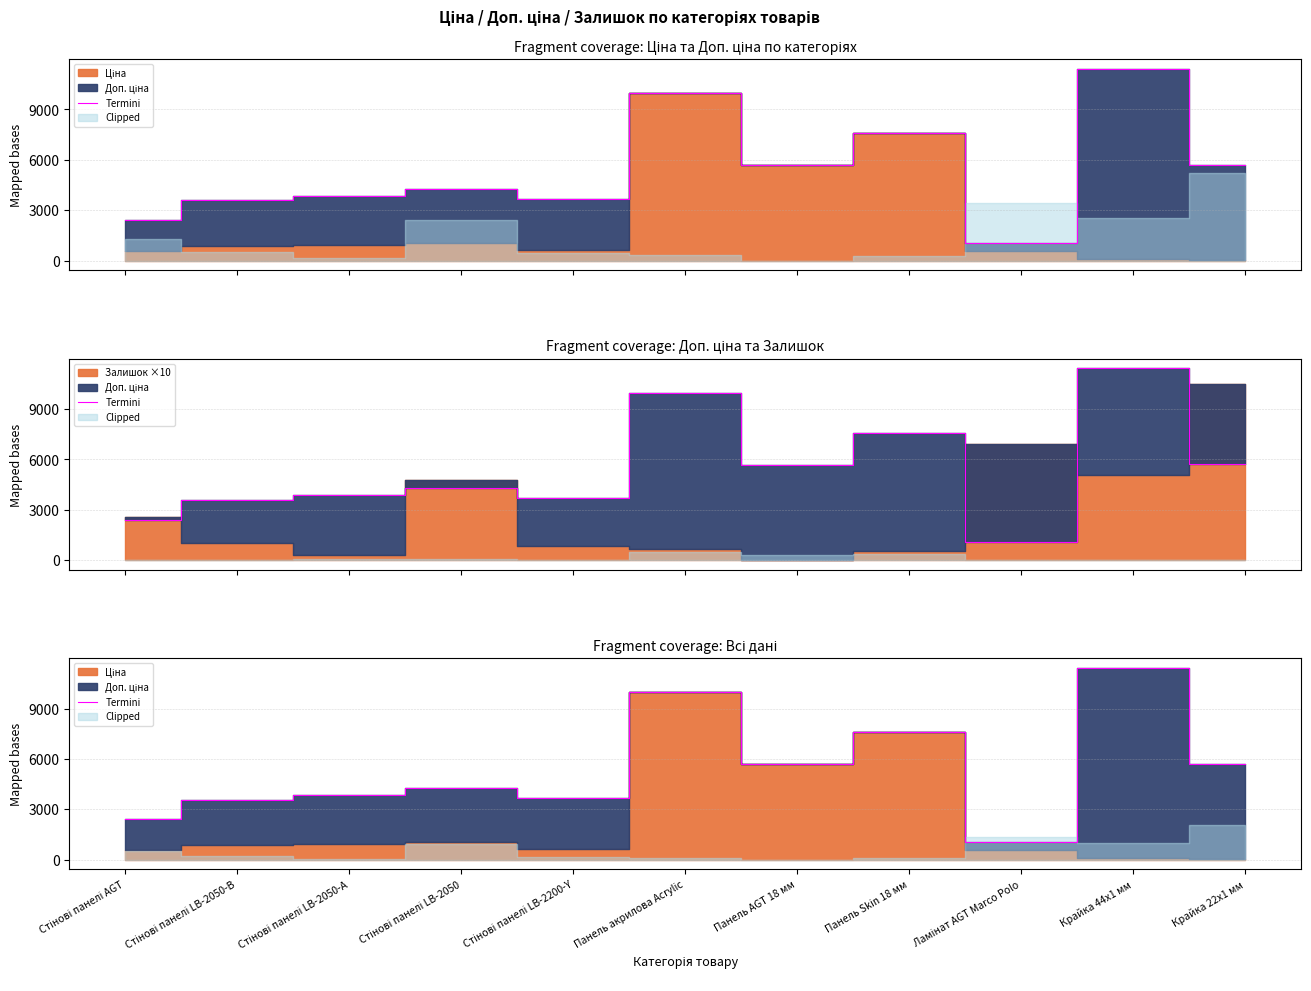

Rank the categories by value from lowest to highest.

Ламінат AGT Marco Polo, Стінові панелі AGT, Стінові панелі LB-2050-В, Стінові панелі LB-2200-Y, Стінові панелі LB-2050-А, Стінові панелі LB-2050, Панель AGT 18 мм, Крайка 22x1 мм, Панель Skin 18 мм, Панель акрилова Acrylic, Крайка 44x1 мм